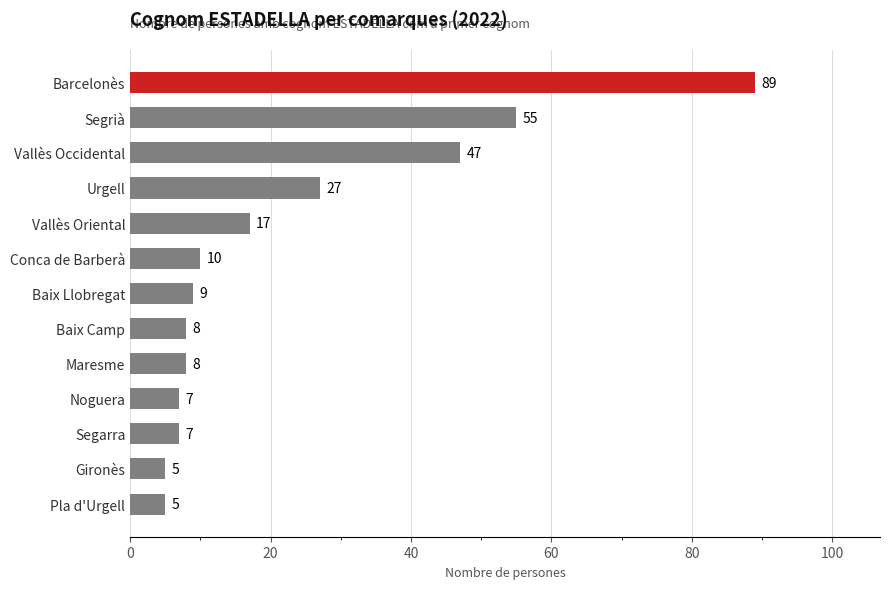

What position from the top is Segarra?

11